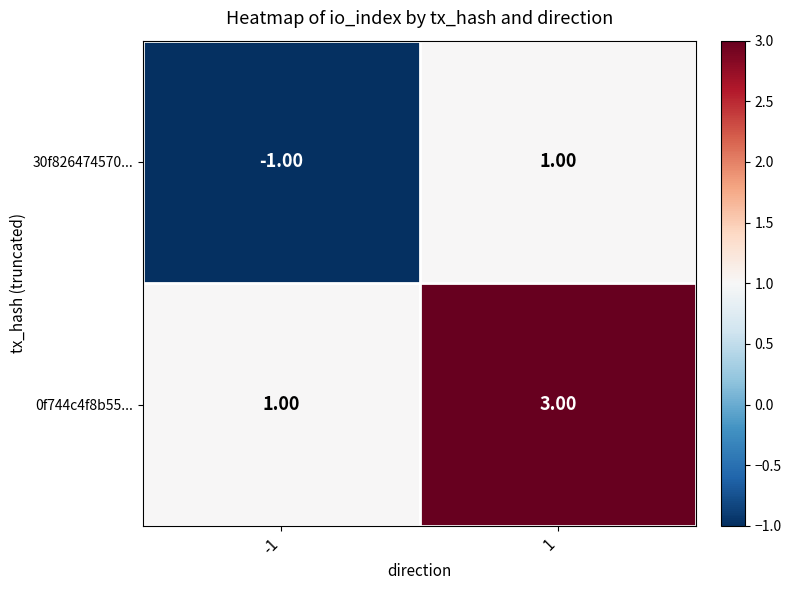

List the series in order of their overall mean, lowest first.

30f826474570..., 0f744c4f8b55...